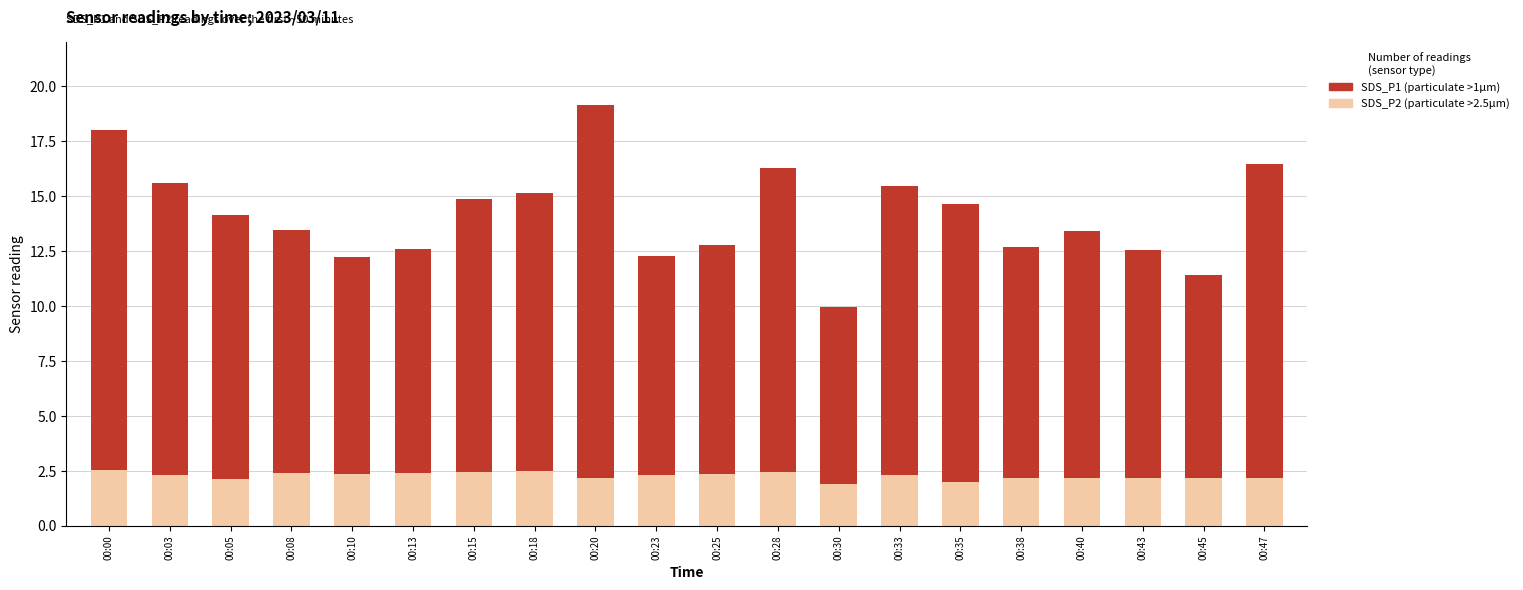

What is the total value across all series at 00:13?

12.6